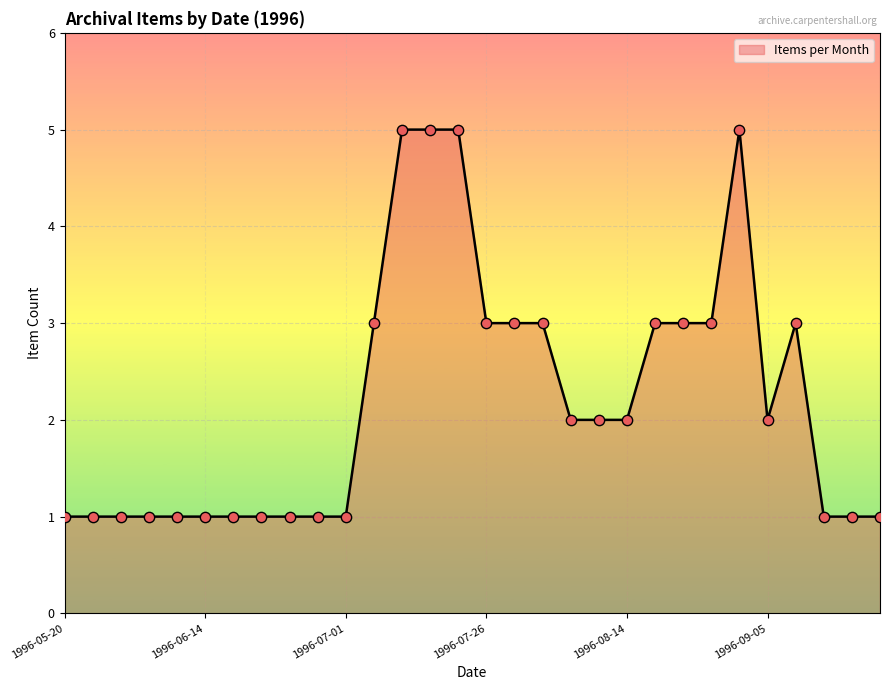

What is the difference between the maximum and minimum values?

4